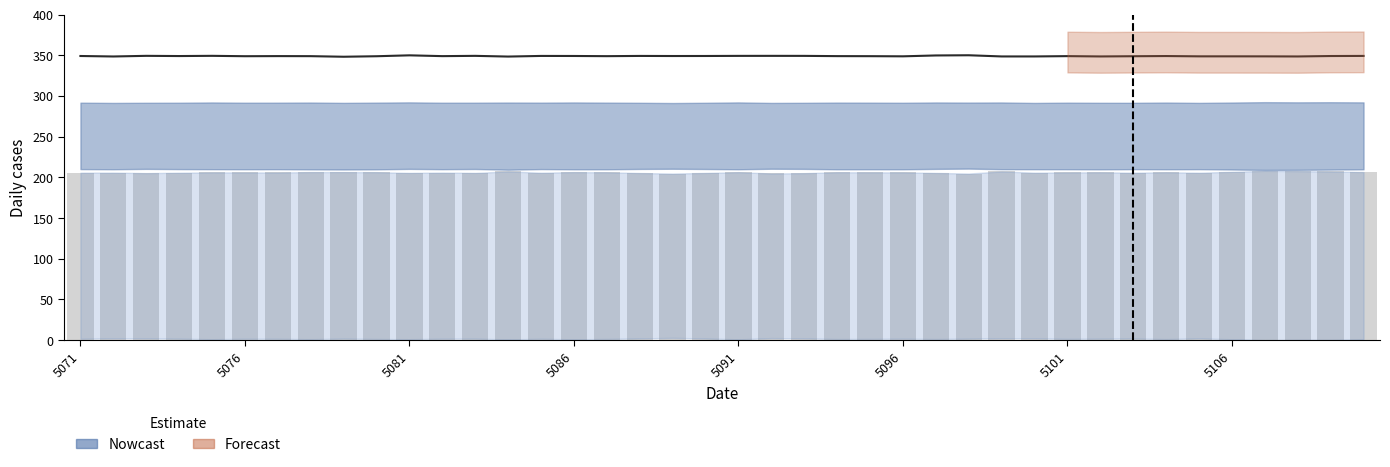

At which category is the sum across all series the highest?

5107